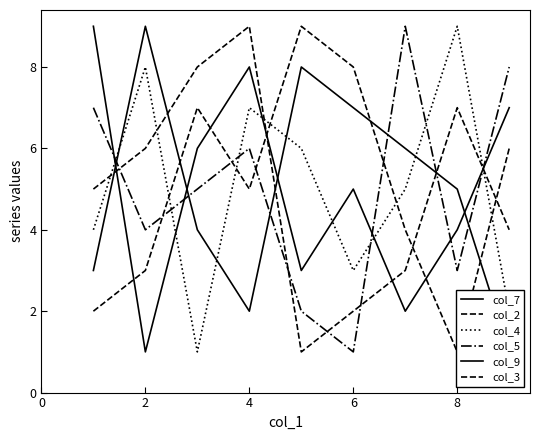

In col_4, how many points are lower than both neighbors (excluding endpoints)?

2